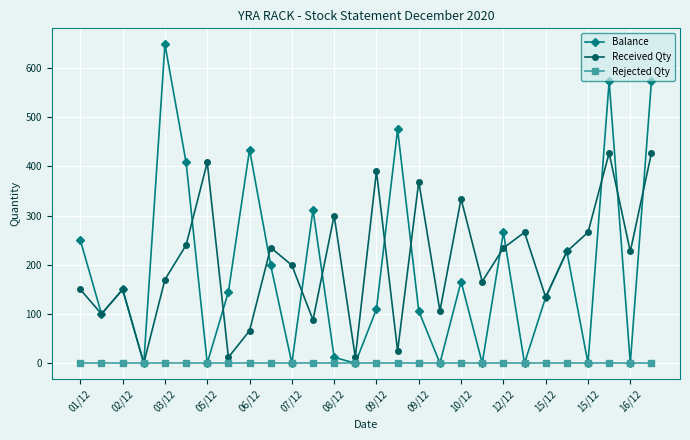

List the series in order of their peak value, lowest first.

Rejected Qty, Received Qty, Balance